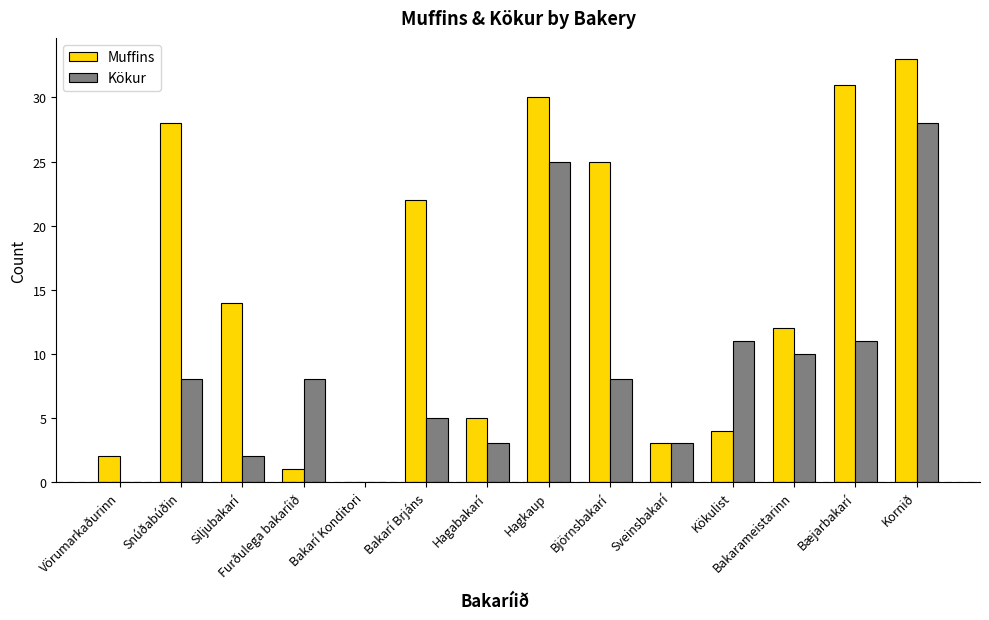

Reading left to right, transcribe all the data shown in this chart.

Muffins: Vörumarkaðurinn=2	Snúðabúðin=28	Siljubakarí=14	Furðulega bakaríið=1	Bakarí Konditori=0	Bakarí Brjáns=22	Hagabakarí=5	Hagkaup=30	Björnsbakarí=25	Sveinsbakarí=3	Kökulist=4	Bakarameistarinn=12	Bæjarbakarí=31	Kornið=33
Kökur: Vörumarkaðurinn=0	Snúðabúðin=8	Siljubakarí=2	Furðulega bakaríið=8	Bakarí Konditori=0	Bakarí Brjáns=5	Hagabakarí=3	Hagkaup=25	Björnsbakarí=8	Sveinsbakarí=3	Kökulist=11	Bakarameistarinn=10	Bæjarbakarí=11	Kornið=28